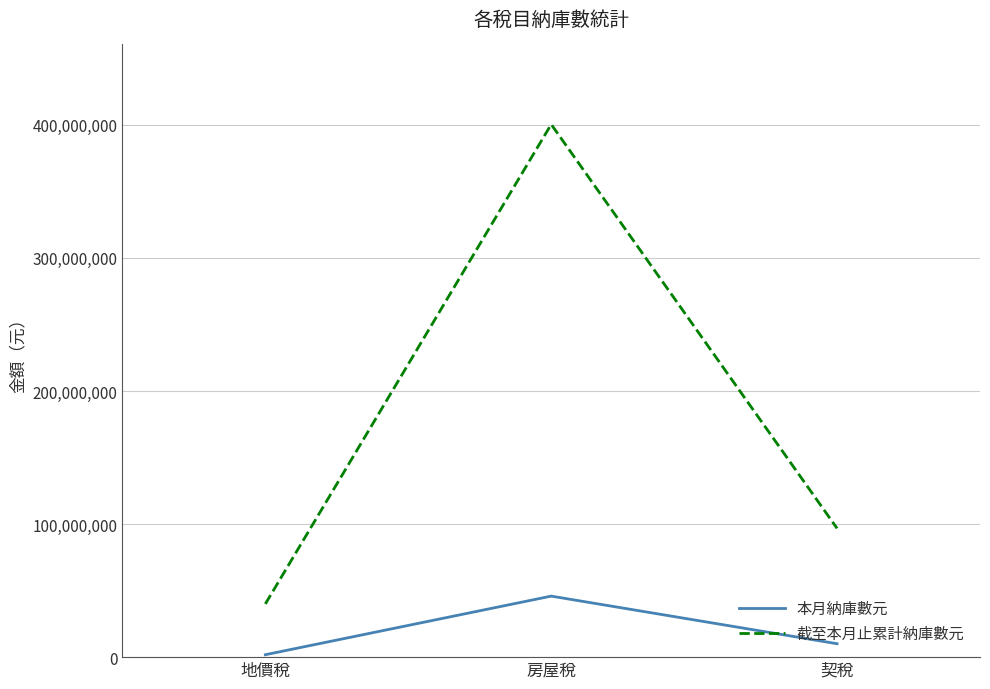

The value of 本月納庫數元 at 房屋稅 is 45855439. True or false?

True